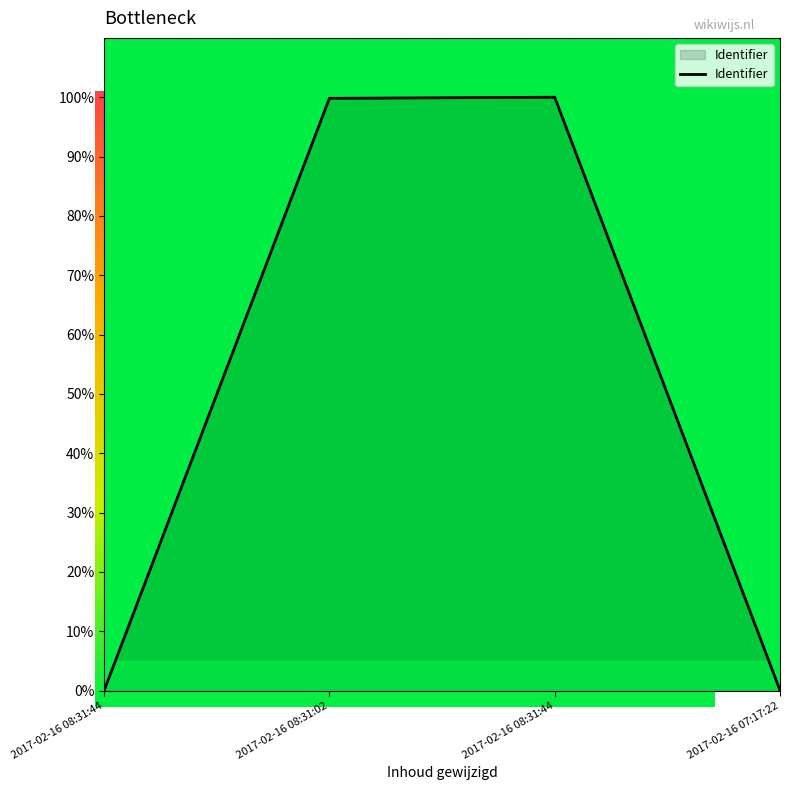

Reading left to right, extract all data points from this chart.

0.0	99.8	100.0	0.1